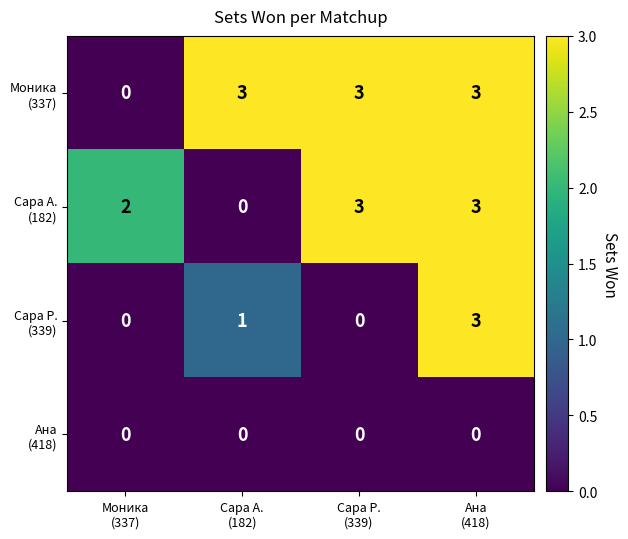

At how many categories does at least one series exceed 1?

4